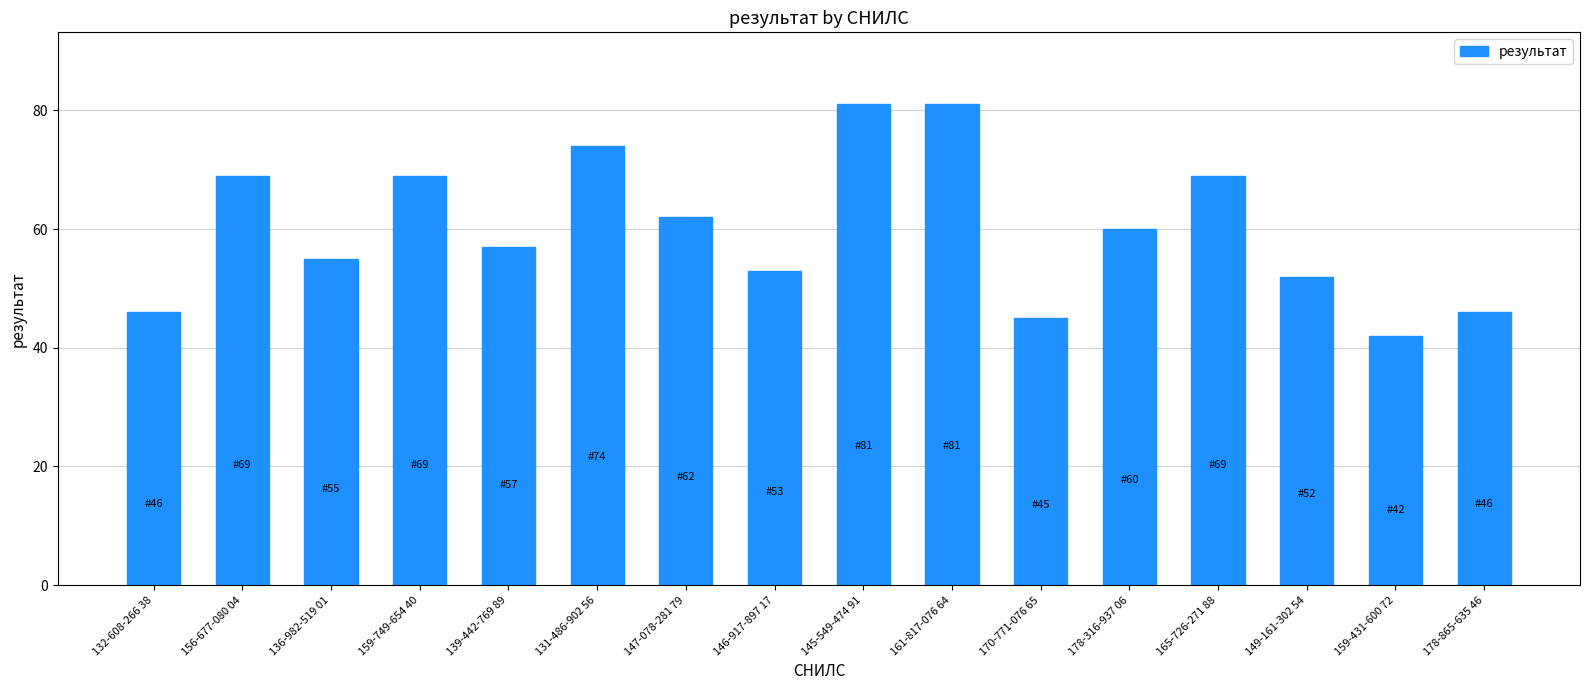

Which has a higher value, 178-316-937 06 or 161-817-076 64?

161-817-076 64